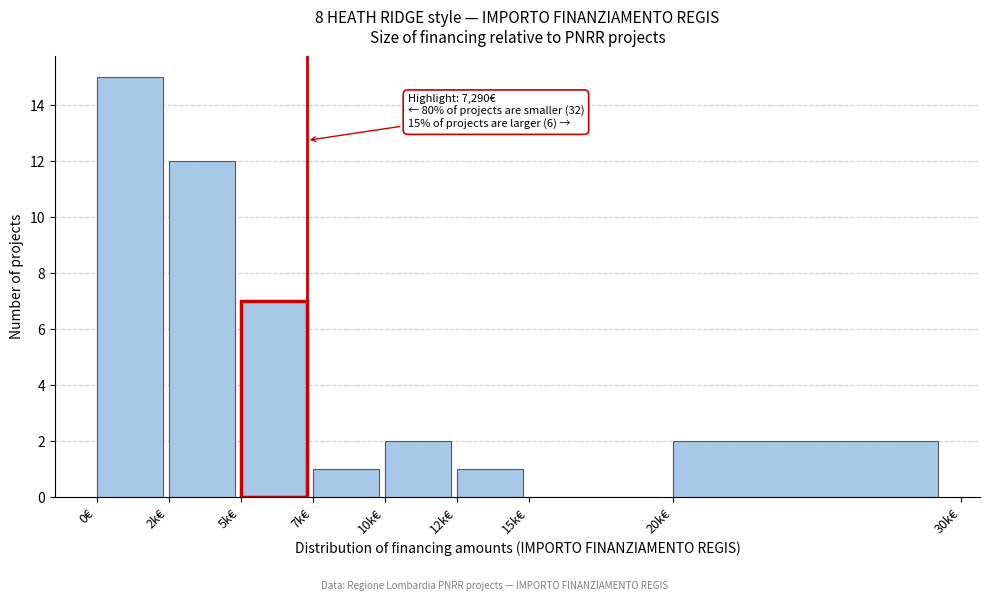

Reading left to right, list all the values displayed in this chart.

0€=15	2k€=12	5k€=7	7k€=1	10k€=2	12k€=1	15k€=0	20k€=2